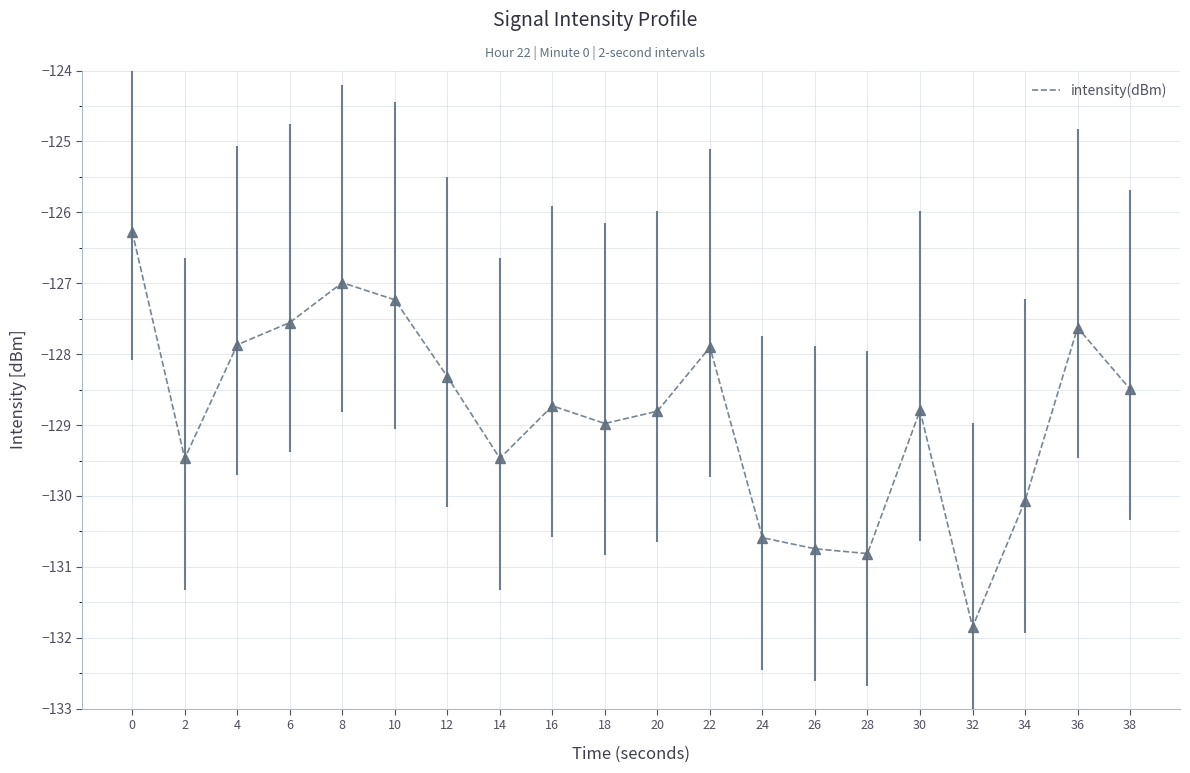

True or false: the data has more than 2 interior local peaks.

True